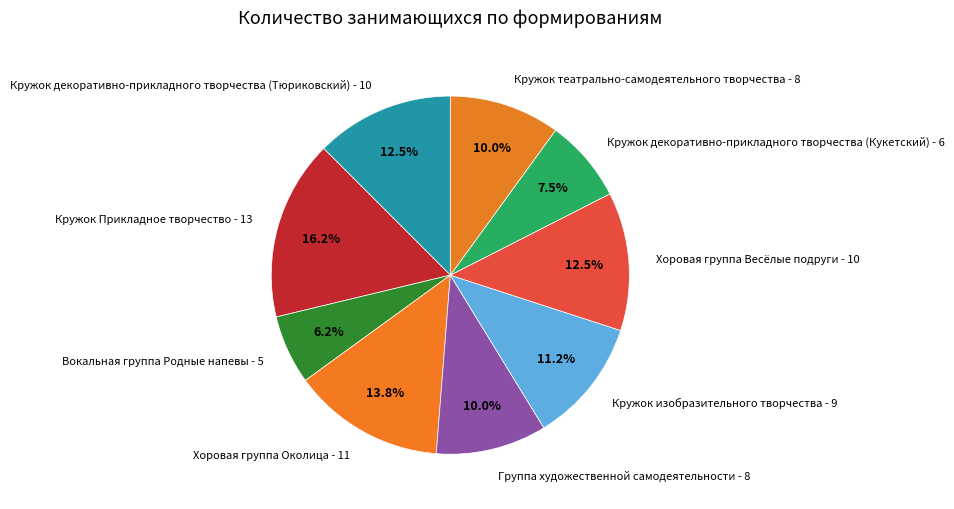

Count the number of slices in the pie.

9